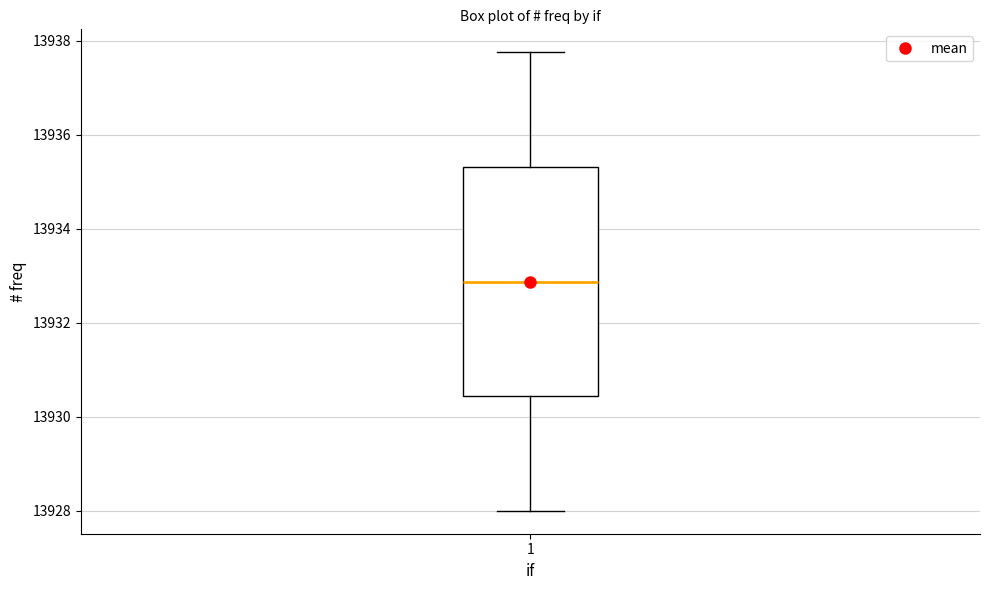

Where is the upper edge of the box at x = 1 on the y-axis? The values are not printed on the chart, so give them approximately, as read against the axis.

13935.4